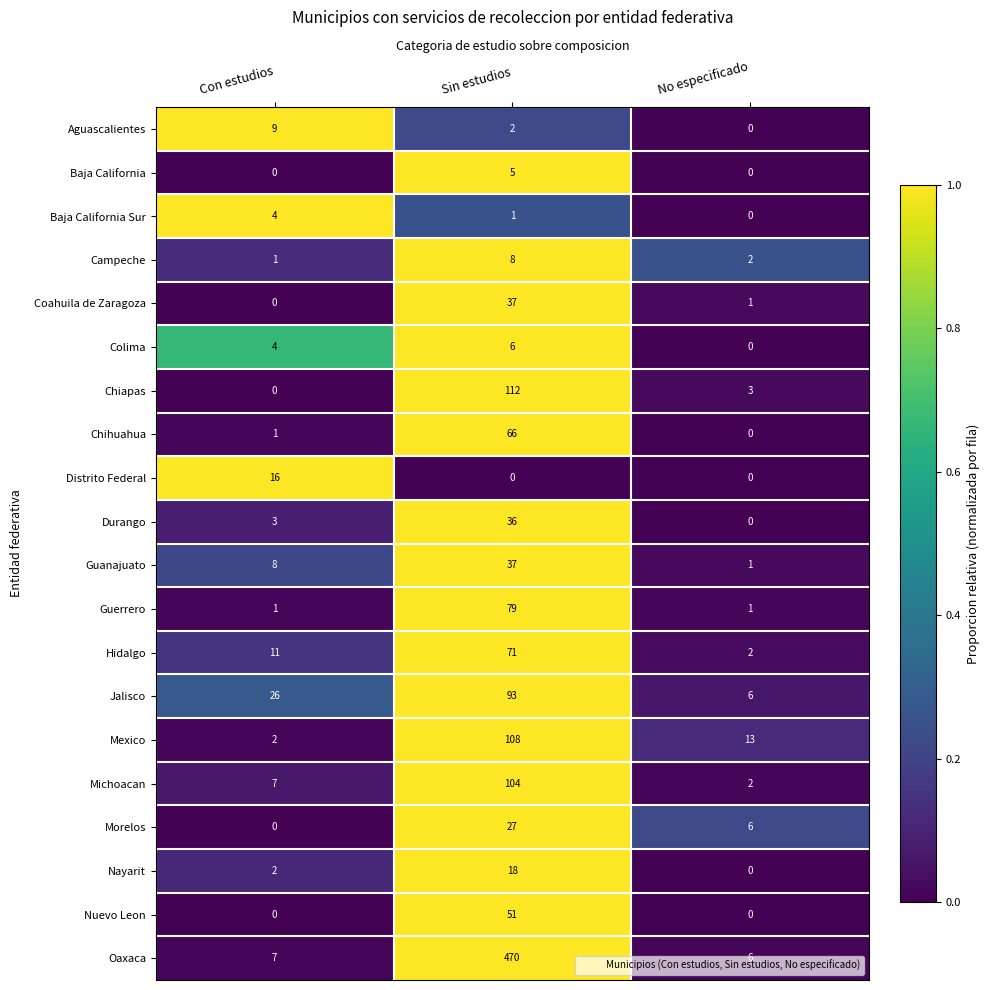

The value of Baja California Sur at No especificado is 0. True or false?

True